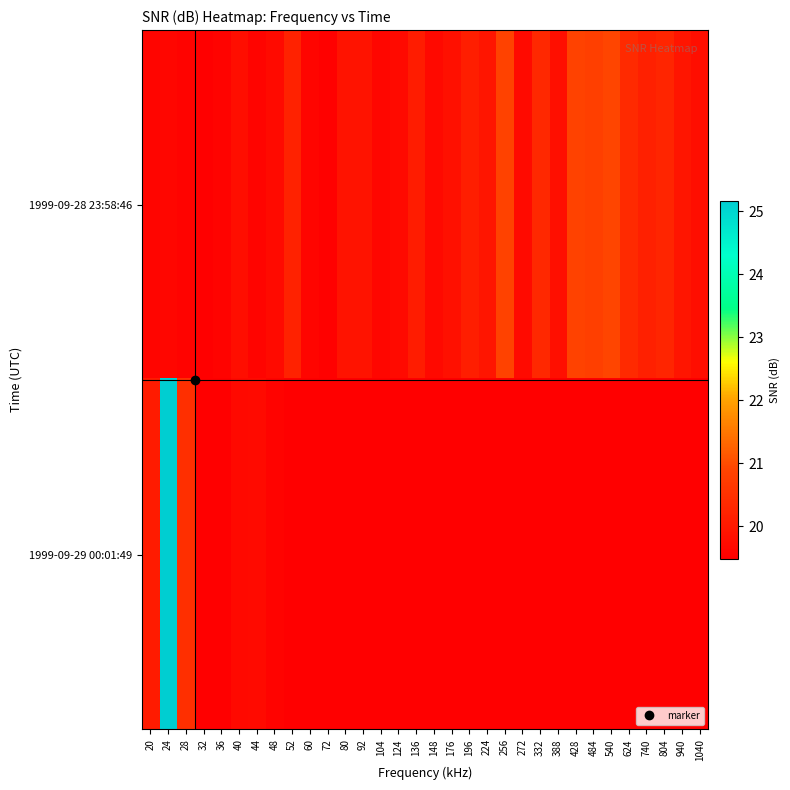

Which series has the largest range (max minus min)?

1999-09-29 00:01:49